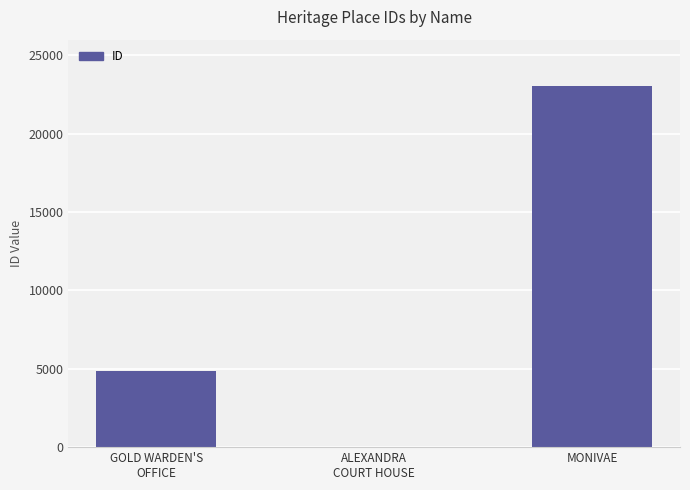

Reading left to right, extract all data points from this chart.

GOLD WARDEN'S
OFFICE=4836	ALEXANDRA
COURT HOUSE=17	MONIVAE=23059